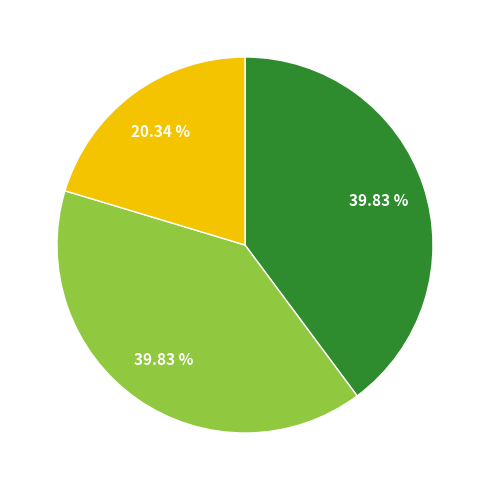

Is there any slice that represents more than half of the pie?

No